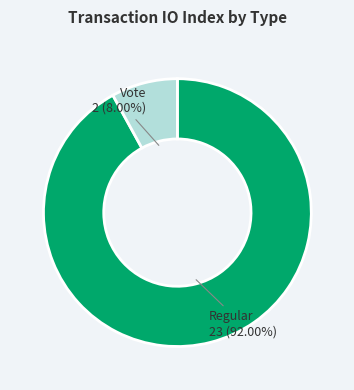

Is there any slice that represents more than half of the pie?

Yes